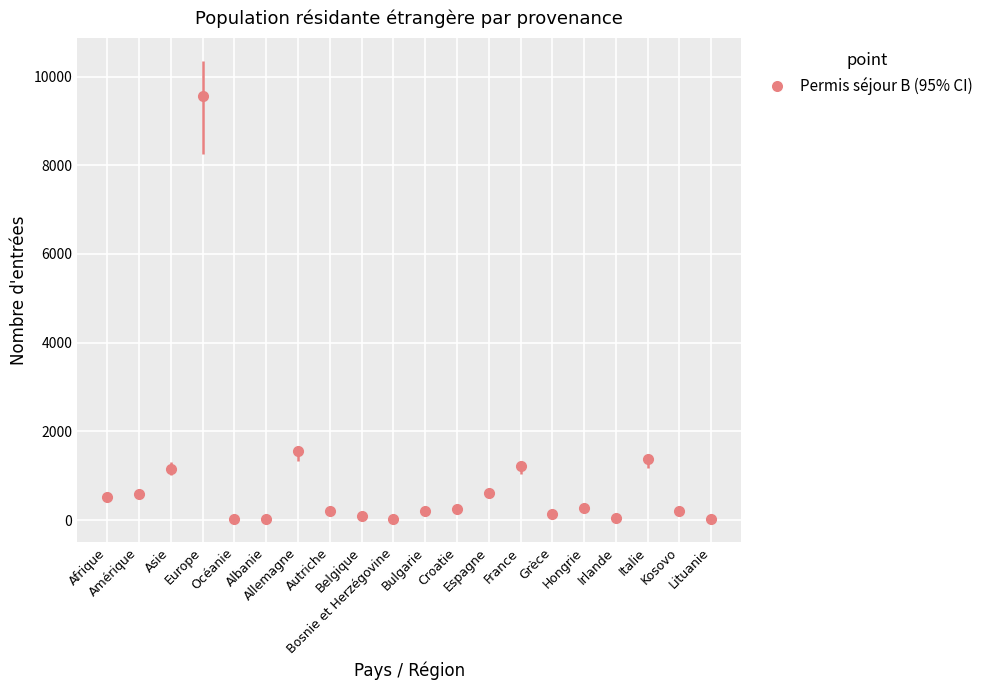

What is the greatest value displayed?

9571